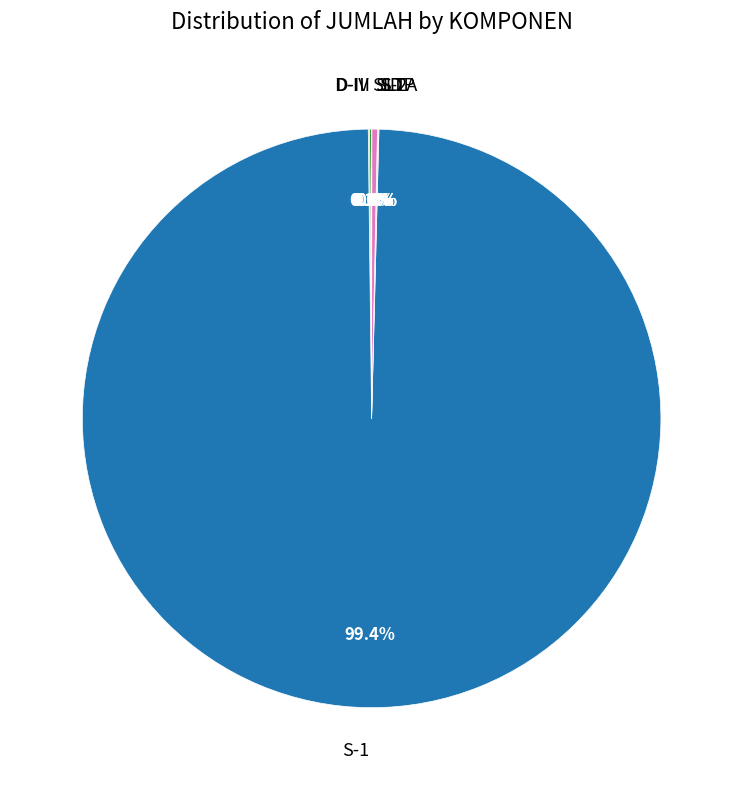

Does S-1 account for over 50% of the chart?

Yes